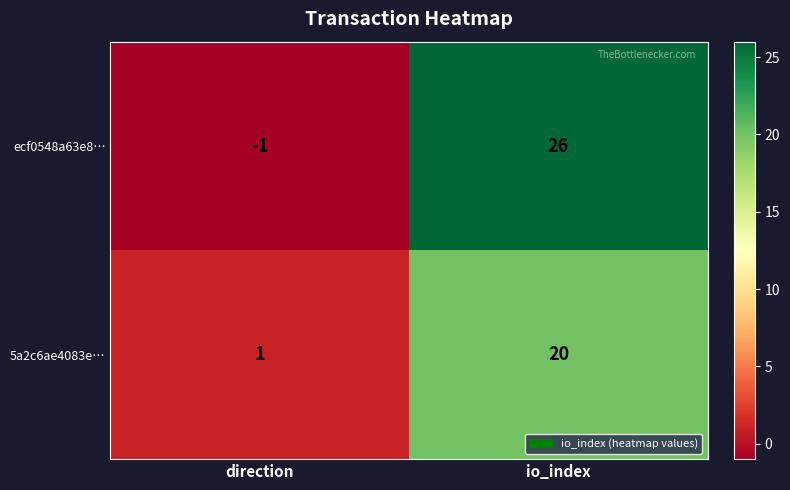

What is the sum of all 5a2c6ae4083e… values?

21